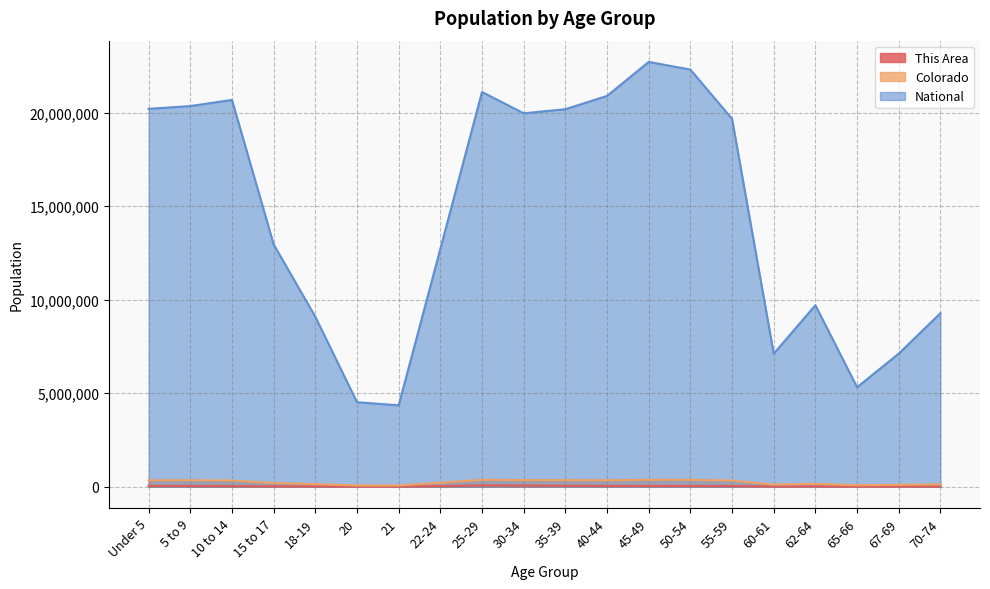

What is the highest value of the Colorado series?

372459